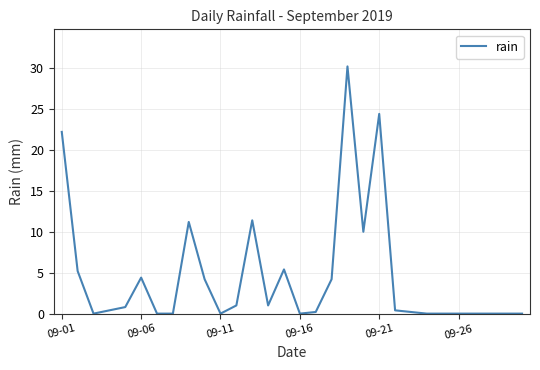

What is the difference between the maximum and minimum values?

30.2